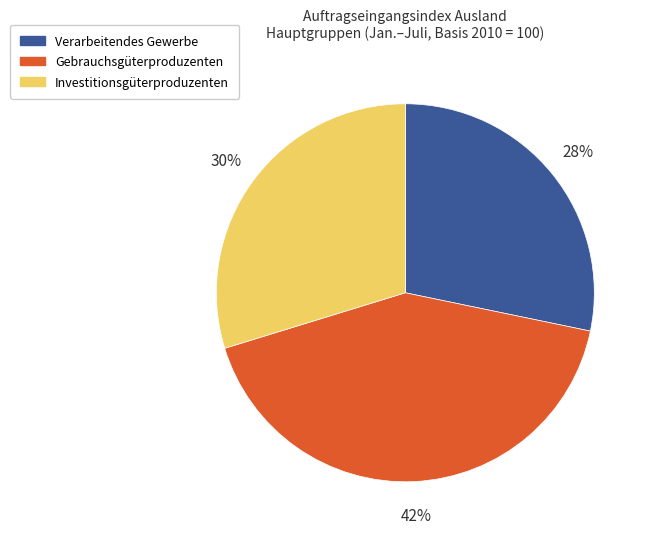

How many segments does this pie chart have?

3